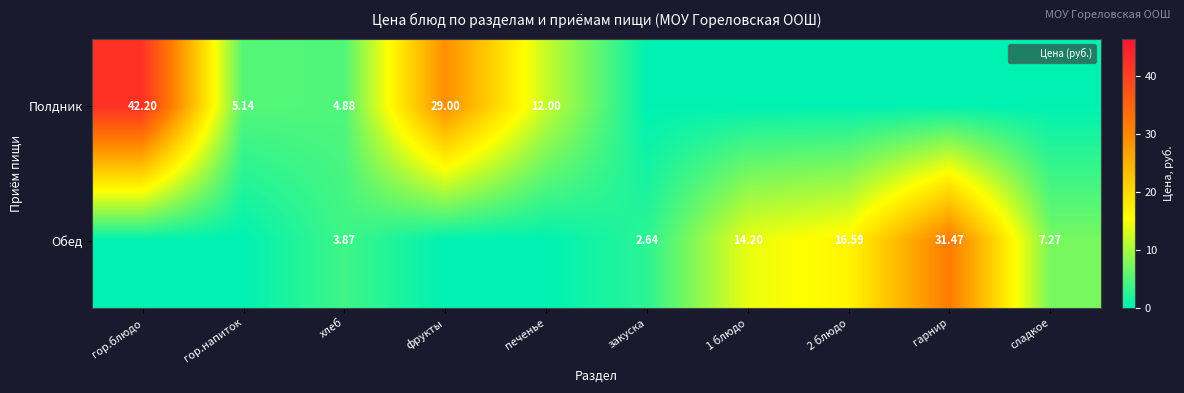

At which category is the sum across all series the highest?

гор.блюдо